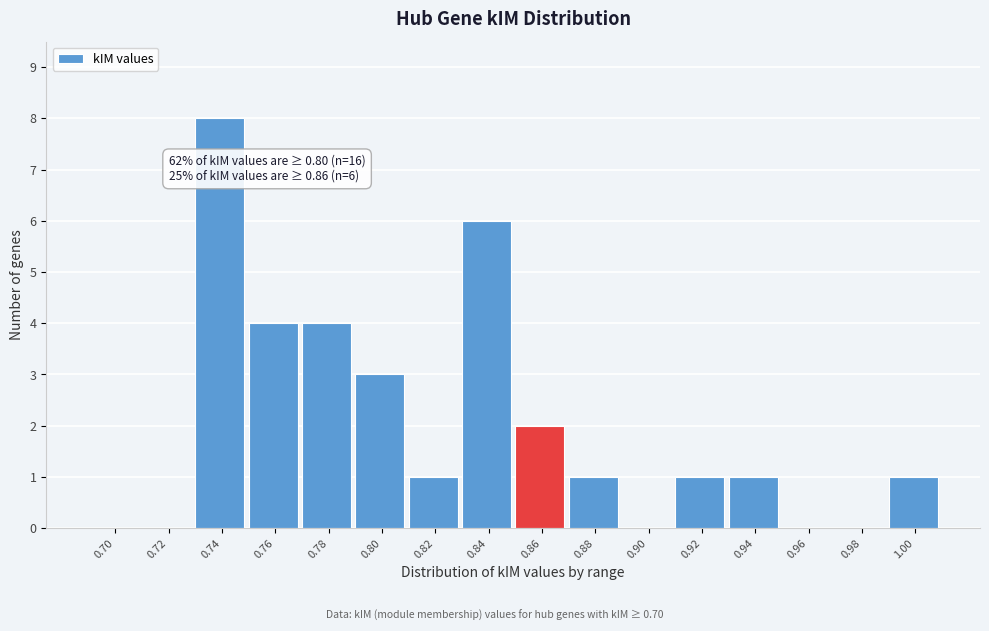

Reading left to right, extract all data points from this chart.

0.70=0	0.72=0	0.74=8	0.76=4	0.78=4	0.80=3	0.82=1	0.84=6	0.86=2	0.88=1	0.90=0	0.92=1	0.94=1	0.96=0	0.98=0	1.00=1